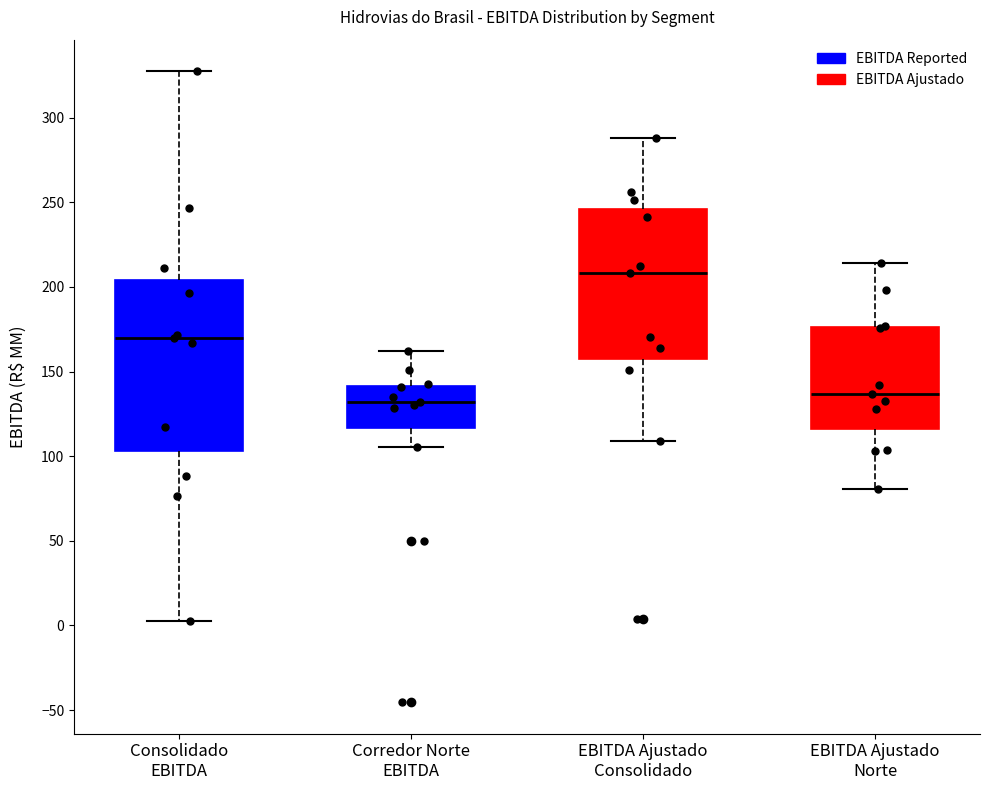

Reading left to right, read every box against the y-axis: the position of its median line, the range the box covers, and the ends of its whiskers. The values are not printed on the chart, so give them approximately, as read against the axis.

Consolidado EBITDA: median 170, box 105 to 205, whiskers 0 to 325
Corredor Norte EBITDA: median 130, box 115 to 140, whiskers 105 to 160
EBITDA Ajustado Consolidado: median 210, box 155 to 245, whiskers 110 to 290
EBITDA Ajustado Norte: median 135, box 115 to 175, whiskers 80 to 215